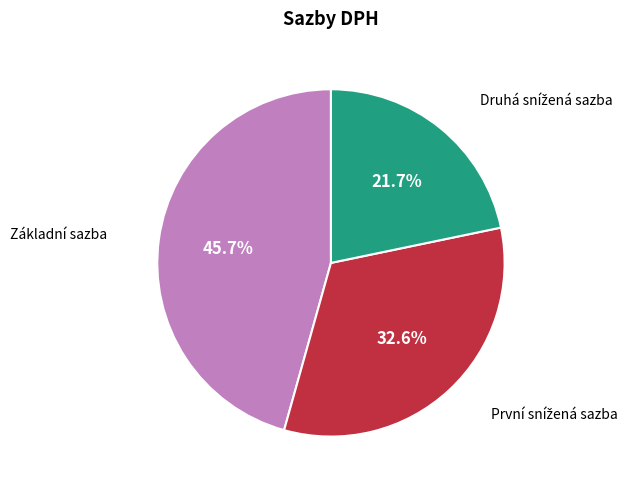

Is there a majority slice in this chart?

No